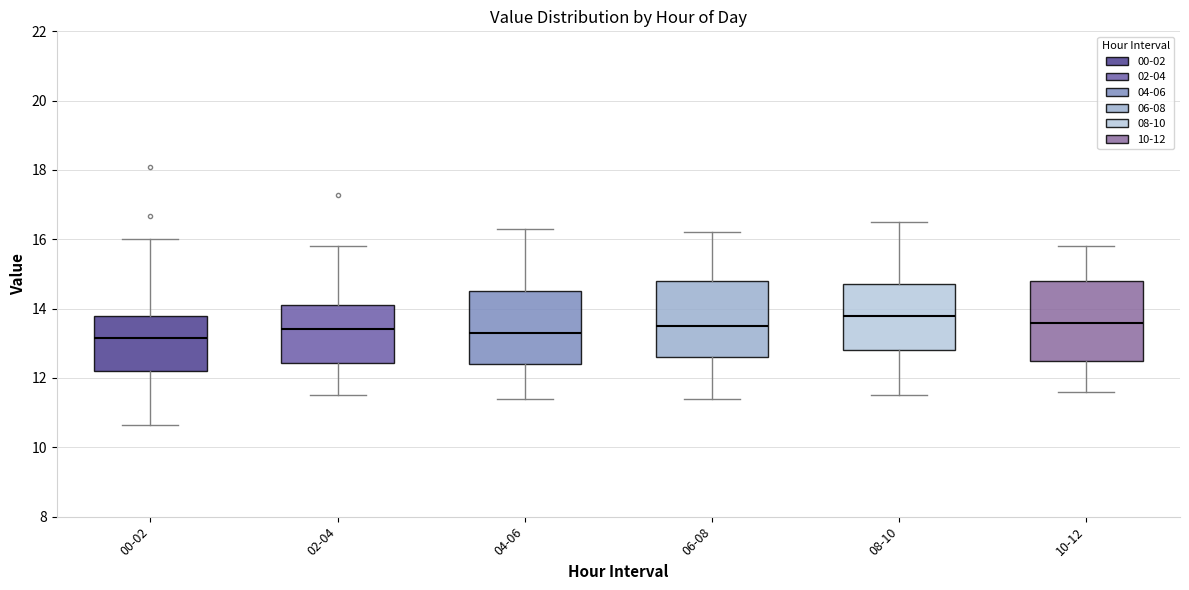

Reading left to right, transcribe this box plot: for each box, give where its median line is, the range the box spans, and where its two whiskers end, as read against the y-axis. The values are not printed on the chart, so give them approximately, as read against the axis.

00-02: median 13.2, box 12.2 to 13.8, whiskers 10.6 to 16.0
02-04: median 13.4, box 12.4 to 14.2, whiskers 11.6 to 15.8
04-06: median 13.4, box 12.4 to 14.6, whiskers 11.4 to 16.4
06-08: median 13.6, box 12.6 to 14.8, whiskers 11.4 to 16.2
08-10: median 13.8, box 12.8 to 14.8, whiskers 11.6 to 16.6
10-12: median 13.6, box 12.6 to 14.8, whiskers 11.6 to 15.8